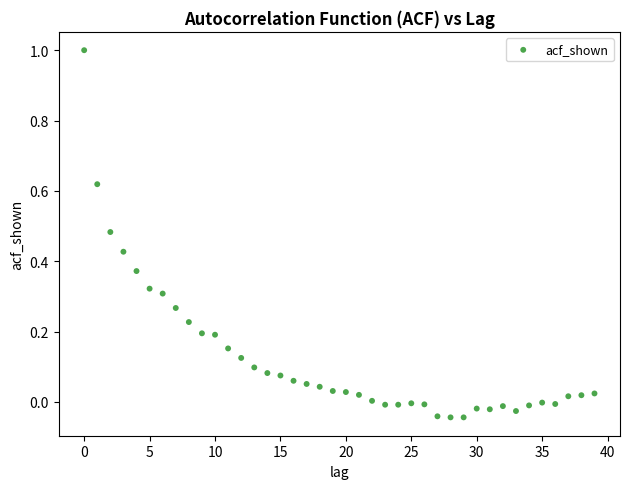

What is the range of Y values (max minus min)?

1.0